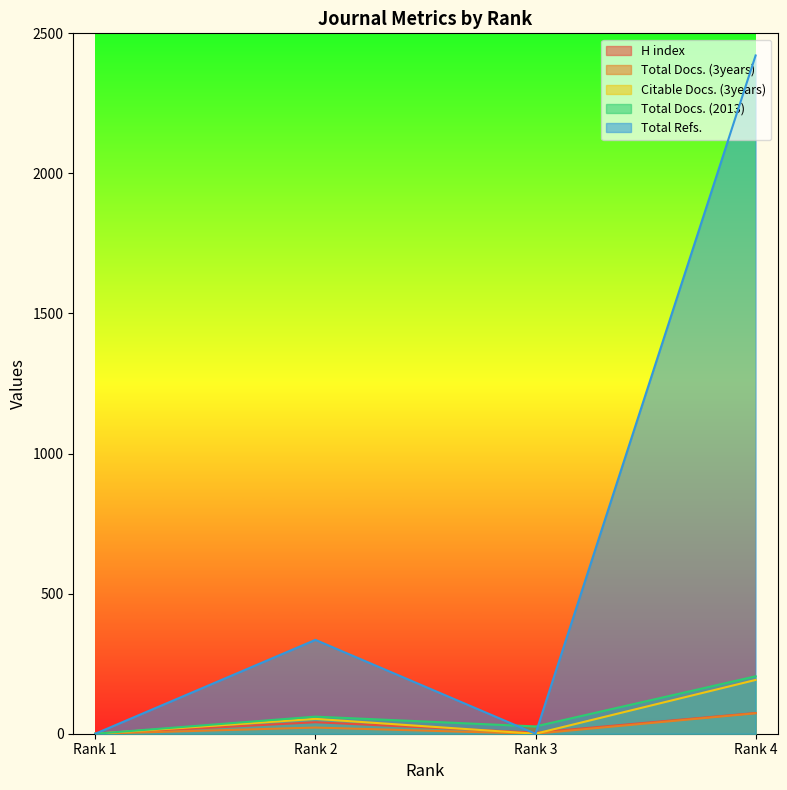

At which label is Total Refs. closest to 1210?

Rank 2